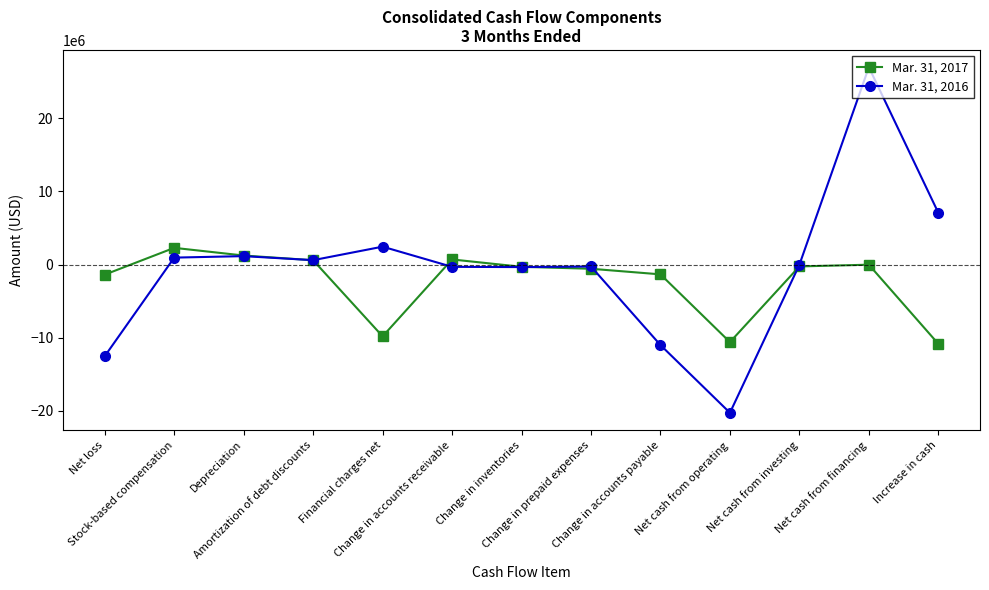

Which series has the widest spread of values?

Mar. 31, 2016